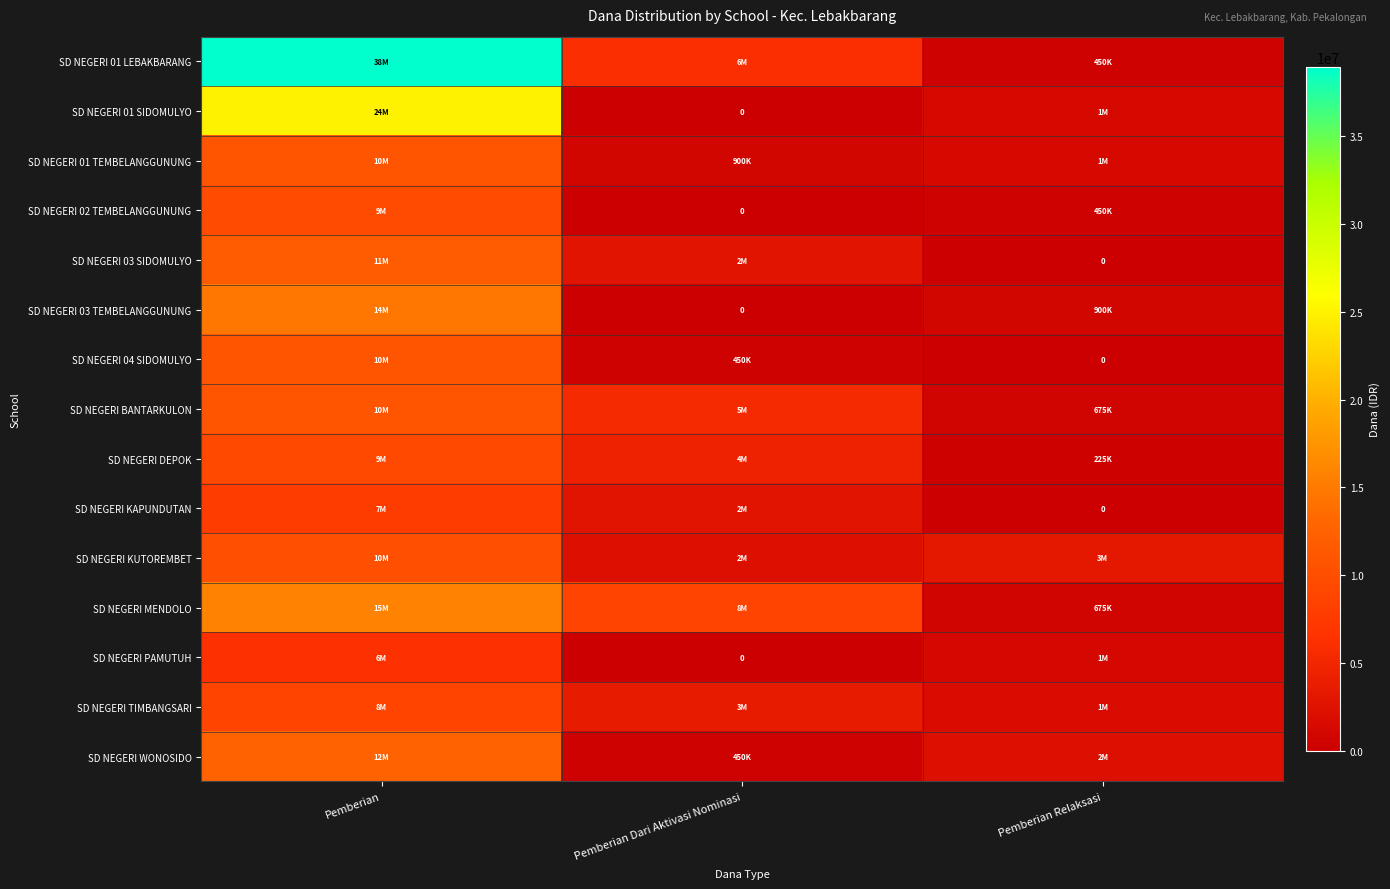

Count the number of categories in the chart.

3